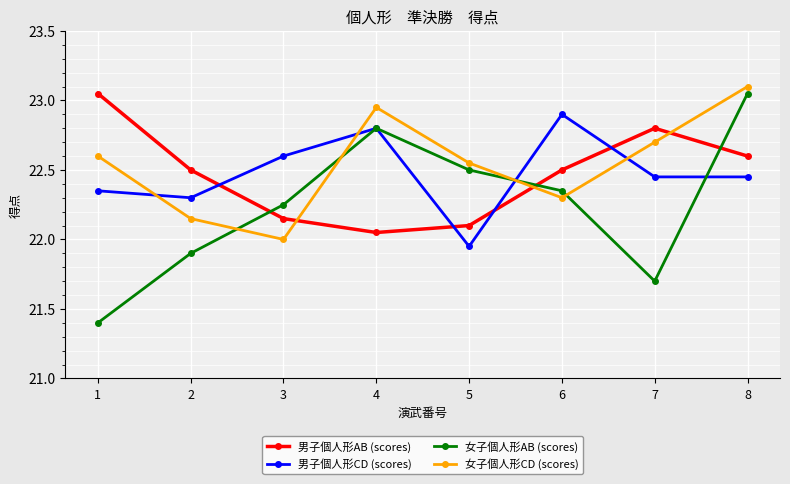

Which series has the largest range (max minus min)?

女子個人形AB (scores)